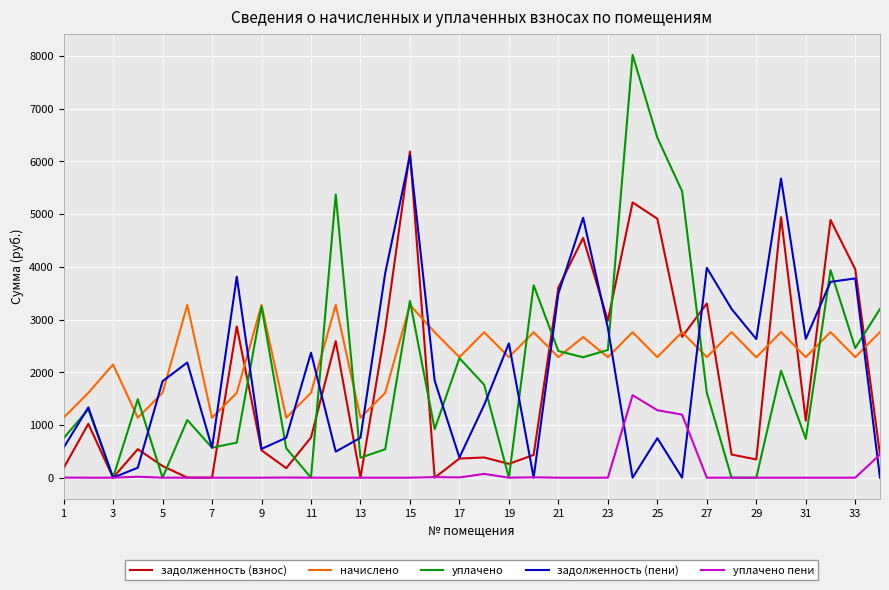

What is the highest value of the начислено series?

3276.1